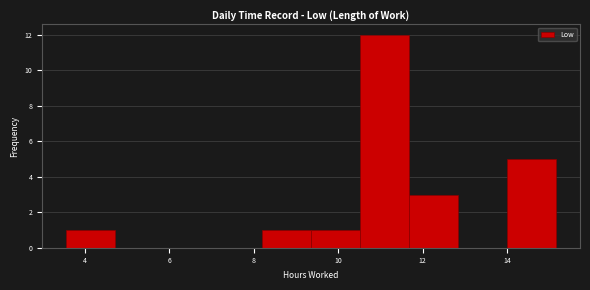

Reading left to right, transcribe this chart: for each bar, give the range it covers on the x-axis and its height. Neither the bar edges nor the heights are printed on the chart, so give them approximately, as read against the axes.

3.6 to 4.8: 1
4.8 to 5.8: 0
5.8 to 7.0: 0
7.0 to 8.2: 0
8.2 to 9.4: 1
9.4 to 10.6: 1
10.6 to 11.6: 12
11.6 to 12.8: 3
12.8 to 14.0: 0
14.0 to 15.2: 5